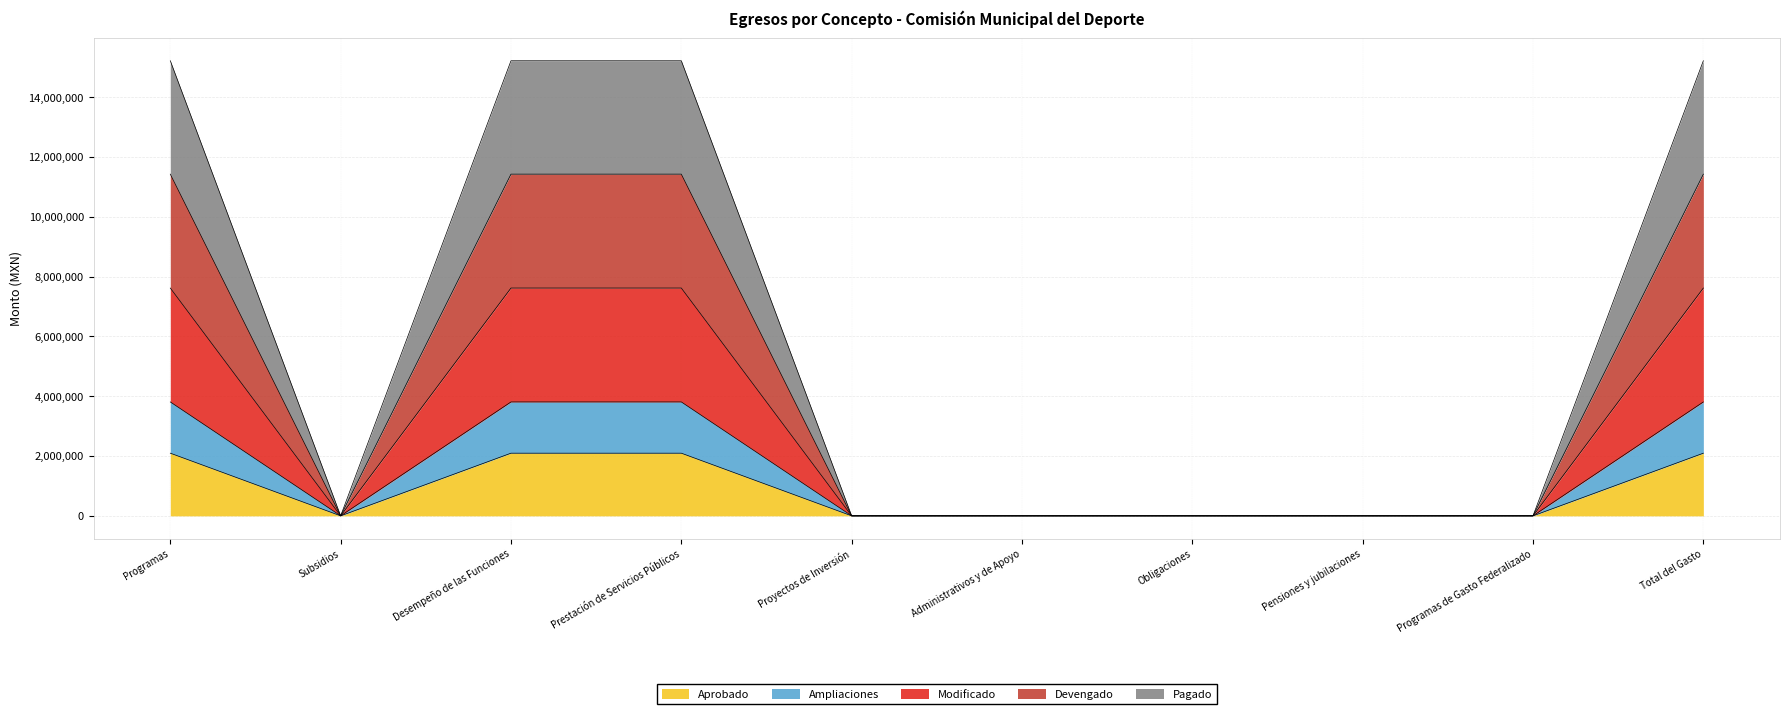

What is the highest value of the Aprobado series?

2095000.0